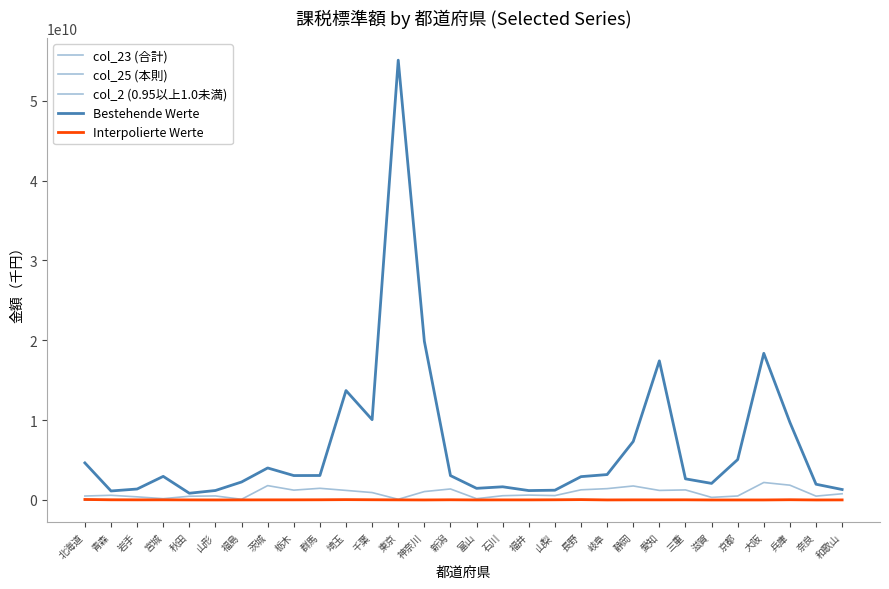

Which series has the largest total across all categories?

Bestehende Werte